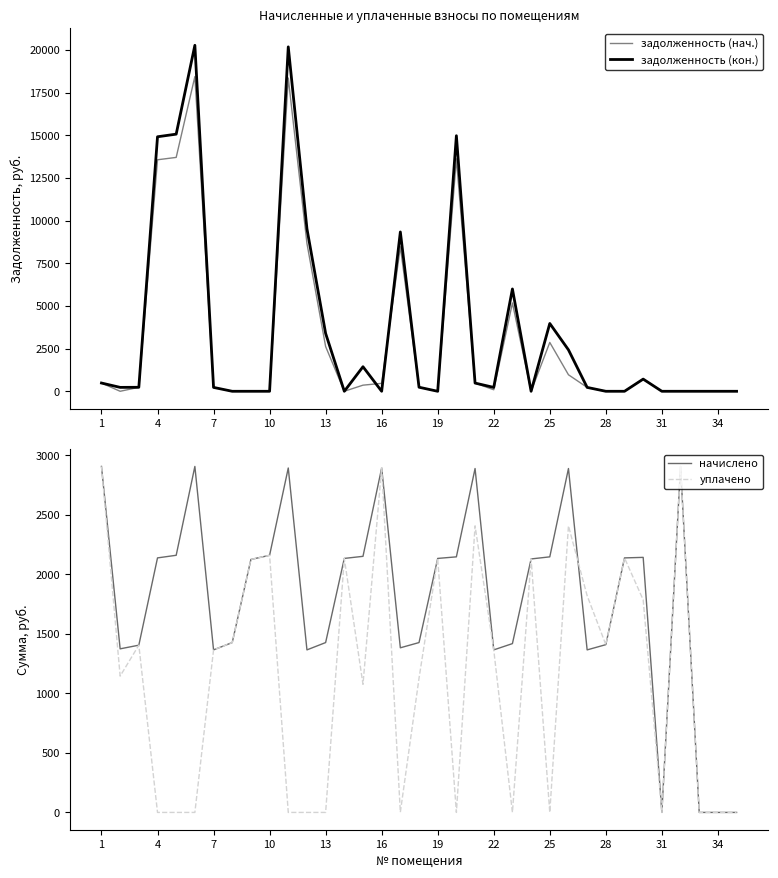

How many lines are shown in the chart?

4